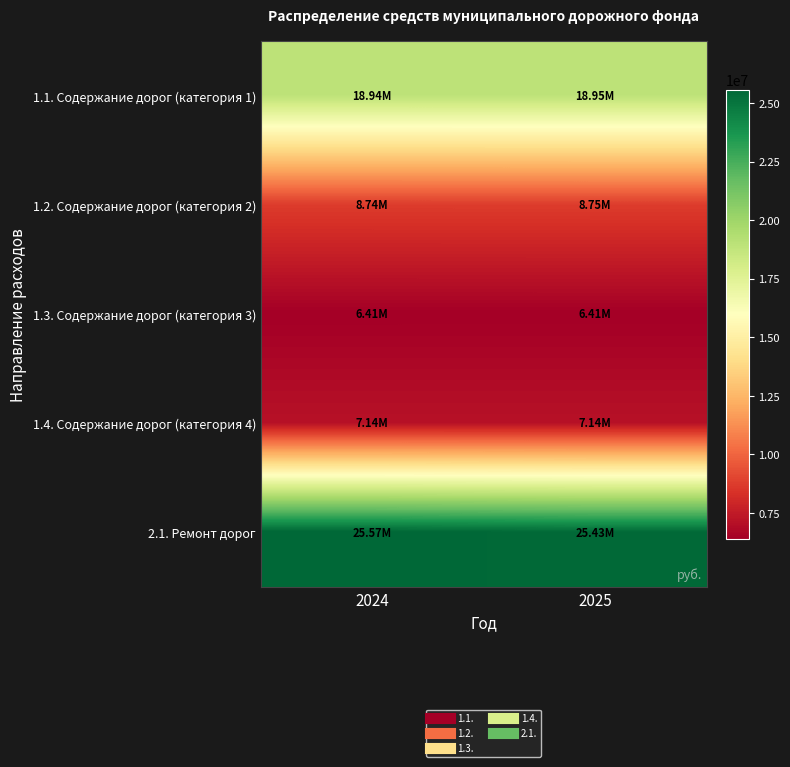

What is the total value across all series at 2024?

66807007.6